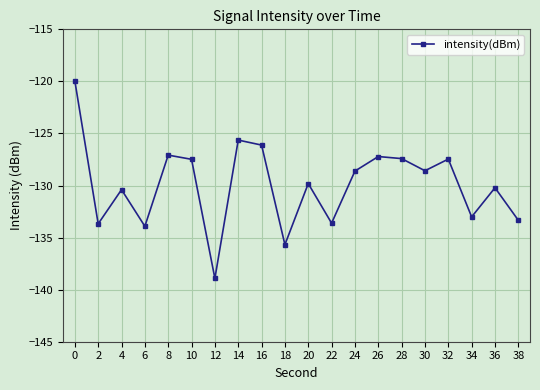

What is the sum of all values?

-2598.1